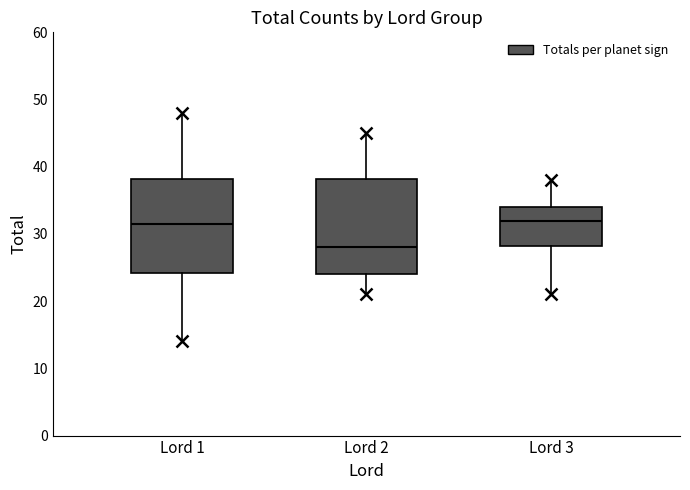

Which box has the lowest median line?

Lord 2